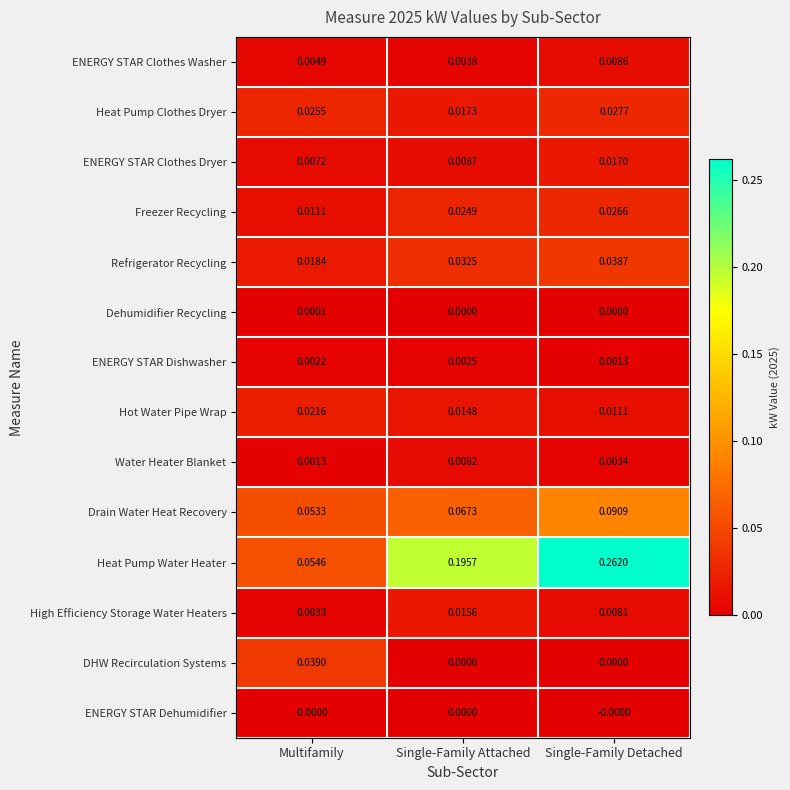

Which series has the widest spread of values?

Heat Pump Water Heater